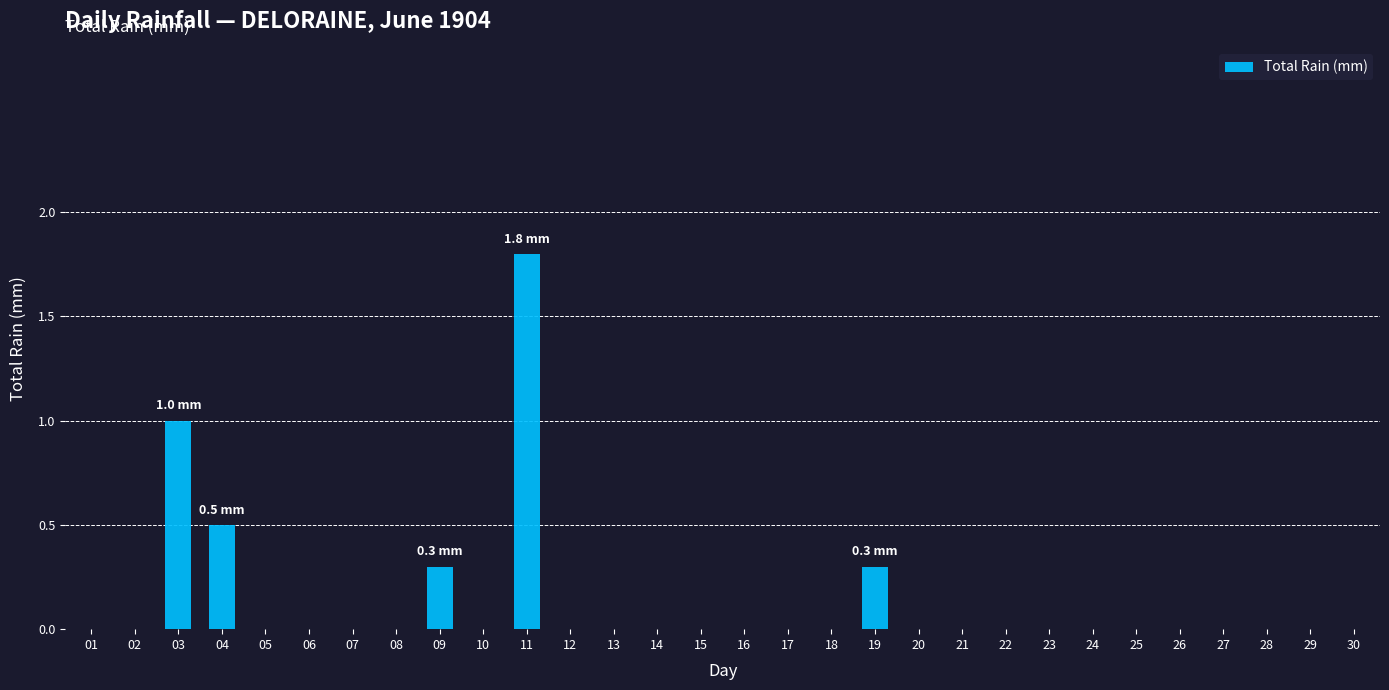

At which category does the chart reach its peak across all series?

11